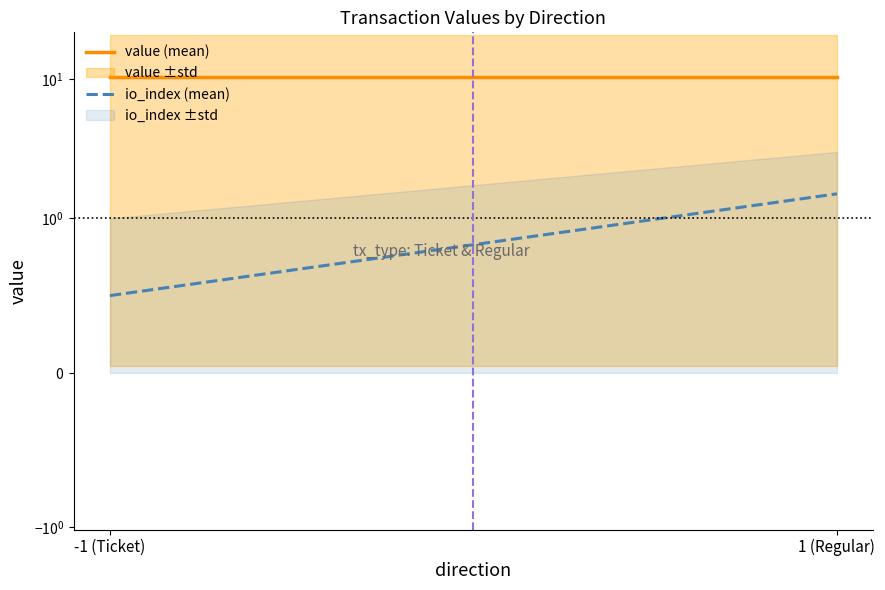

Does the chart display data point markers on the line(s)?

No